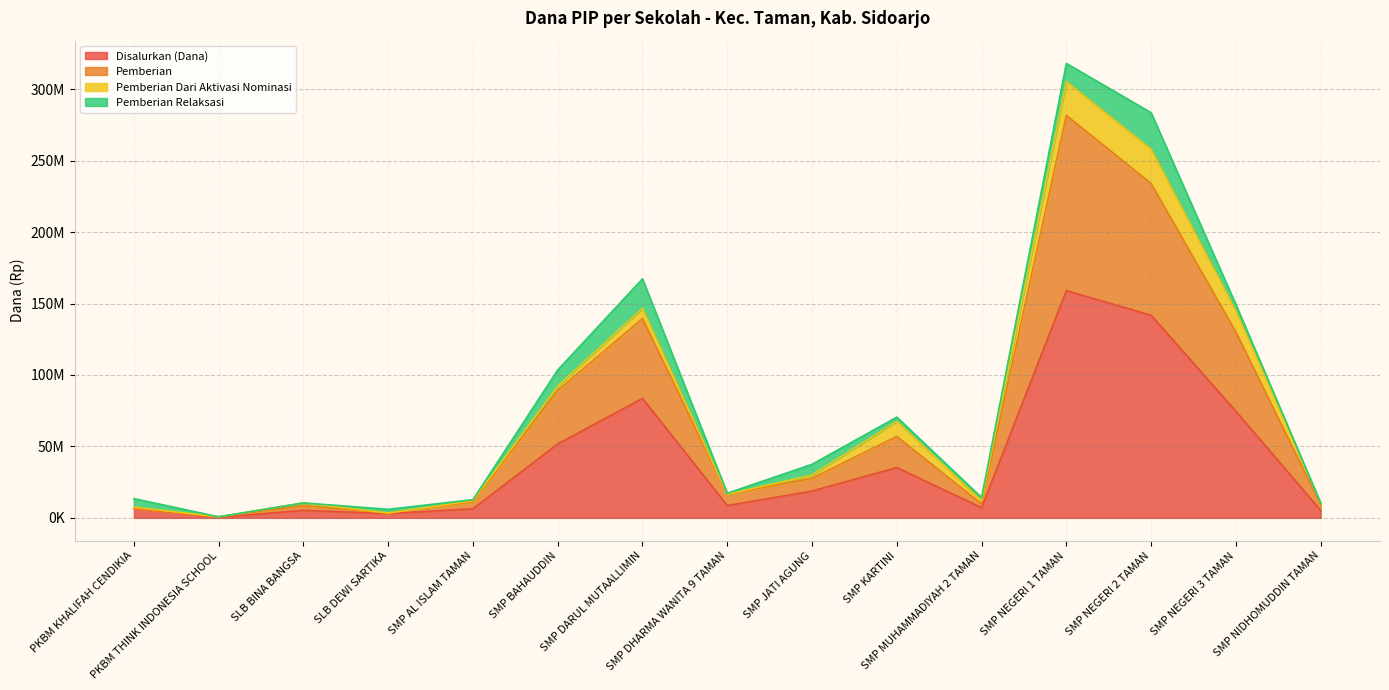

How many interior local valleys does the Disalurkan (Dana) series have?

4